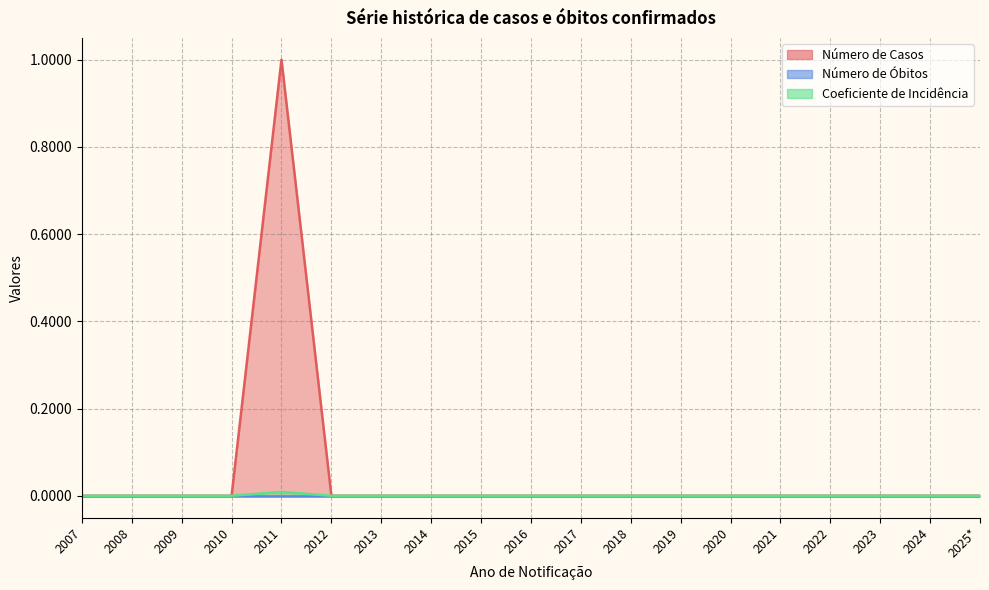

True or false: Coeficiente de Incidência and Número de Casos cross at least once.

False